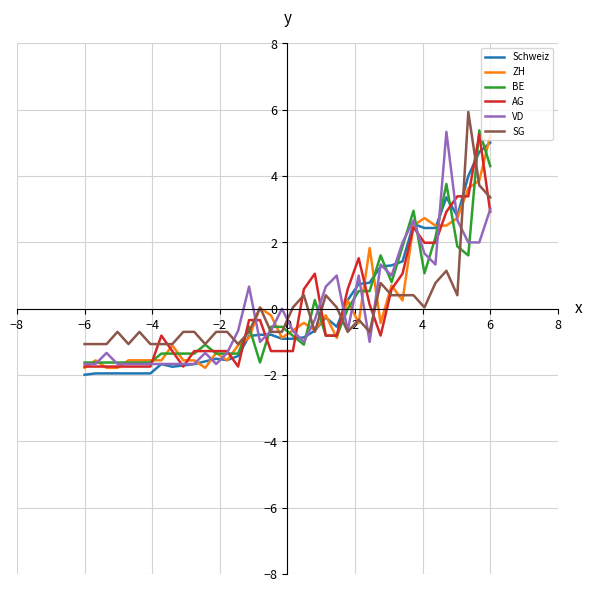

What is the greatest value displayed?

5.9